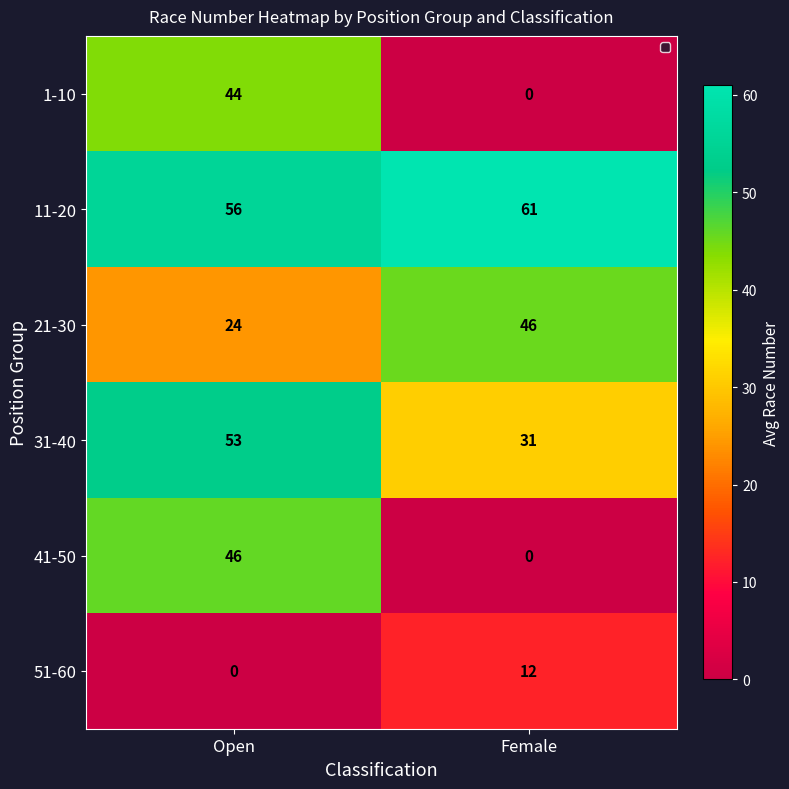

Which series has the largest total across all categories?

11-20